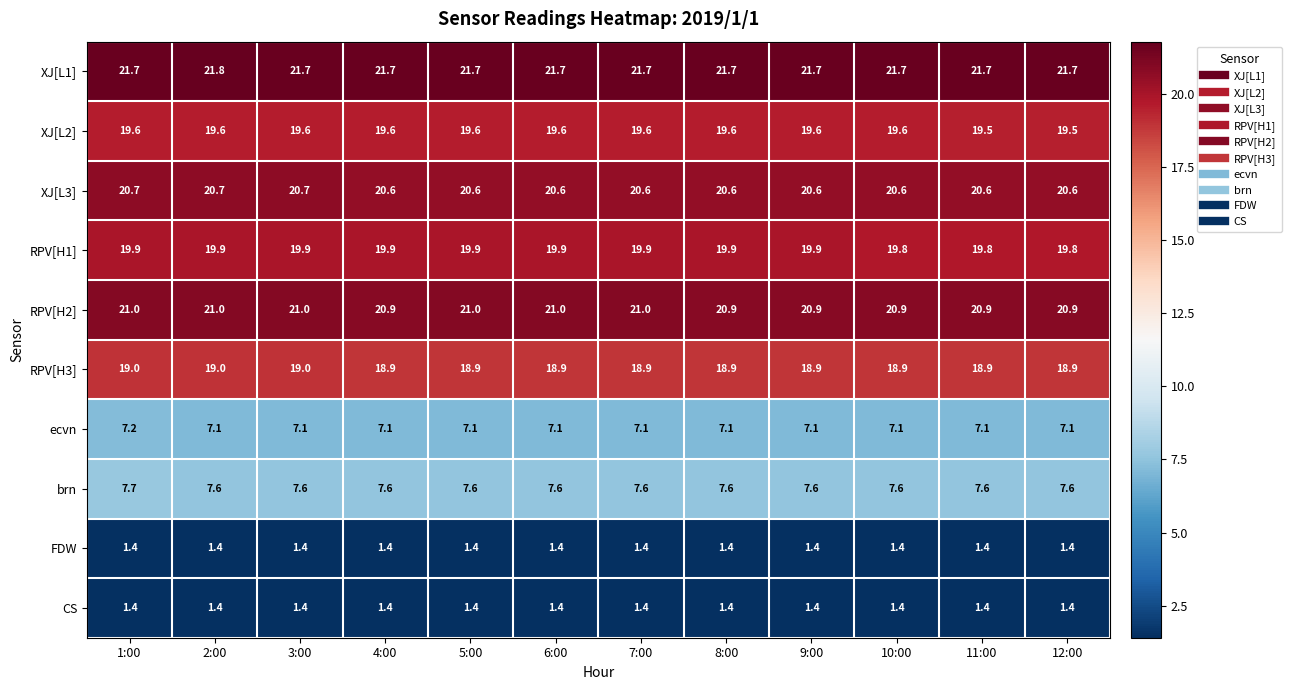

At how many categories does at least one series exceed 11?

12